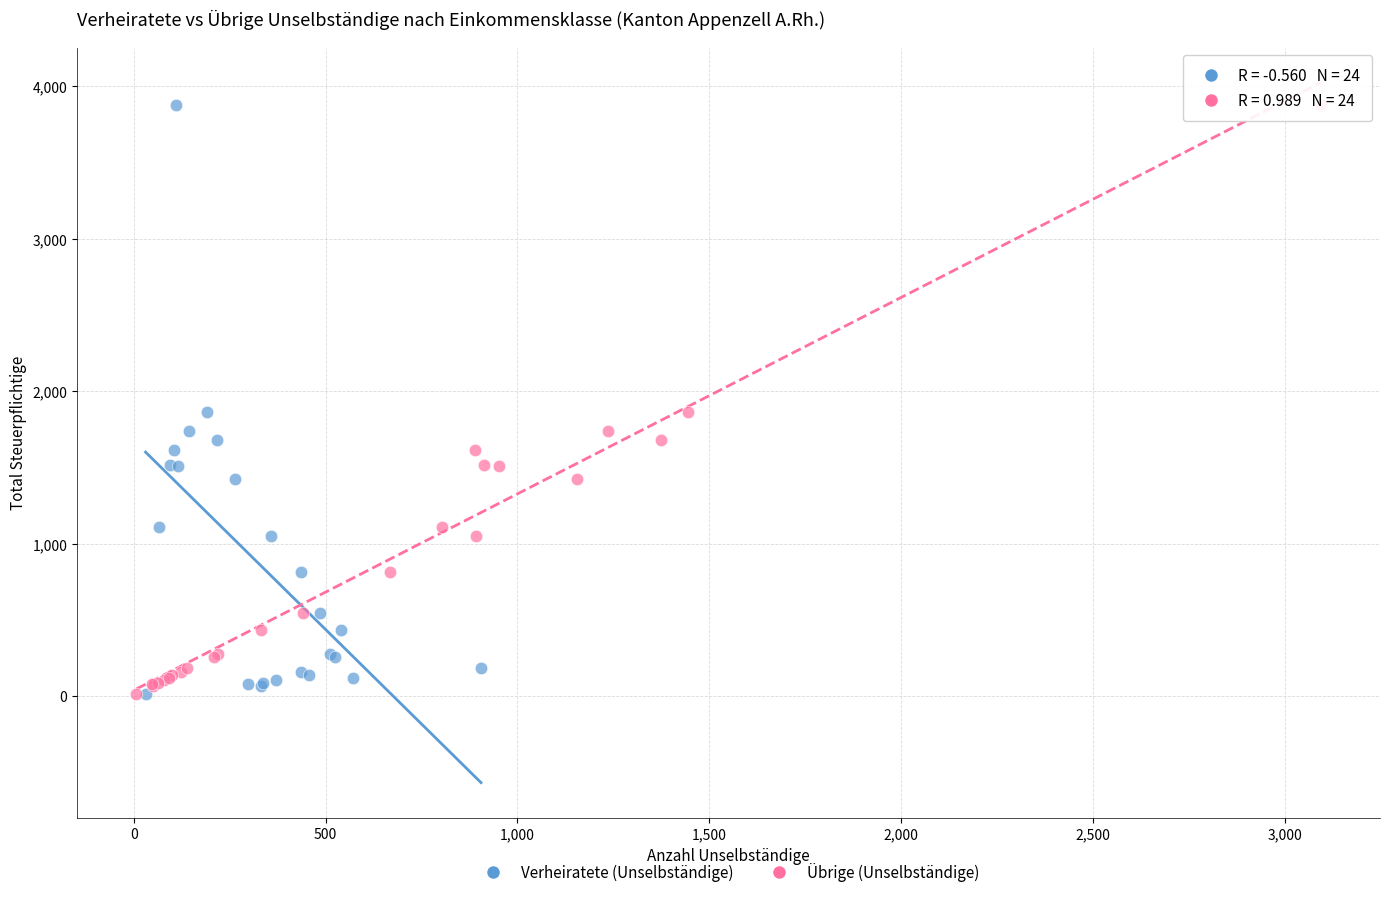

What are all the series names shown in the legend?

Verheiratete (Unselbständige), Übrige (Unselbständige)